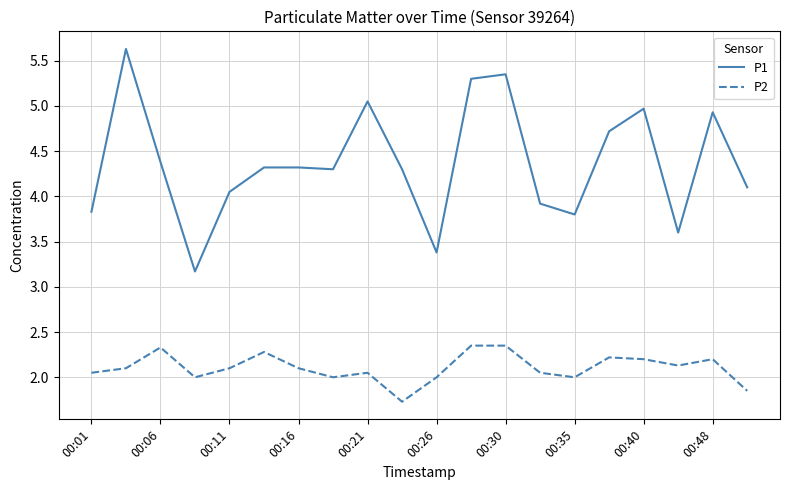

True or false: P1 has more than 0 interior local peaks.

True